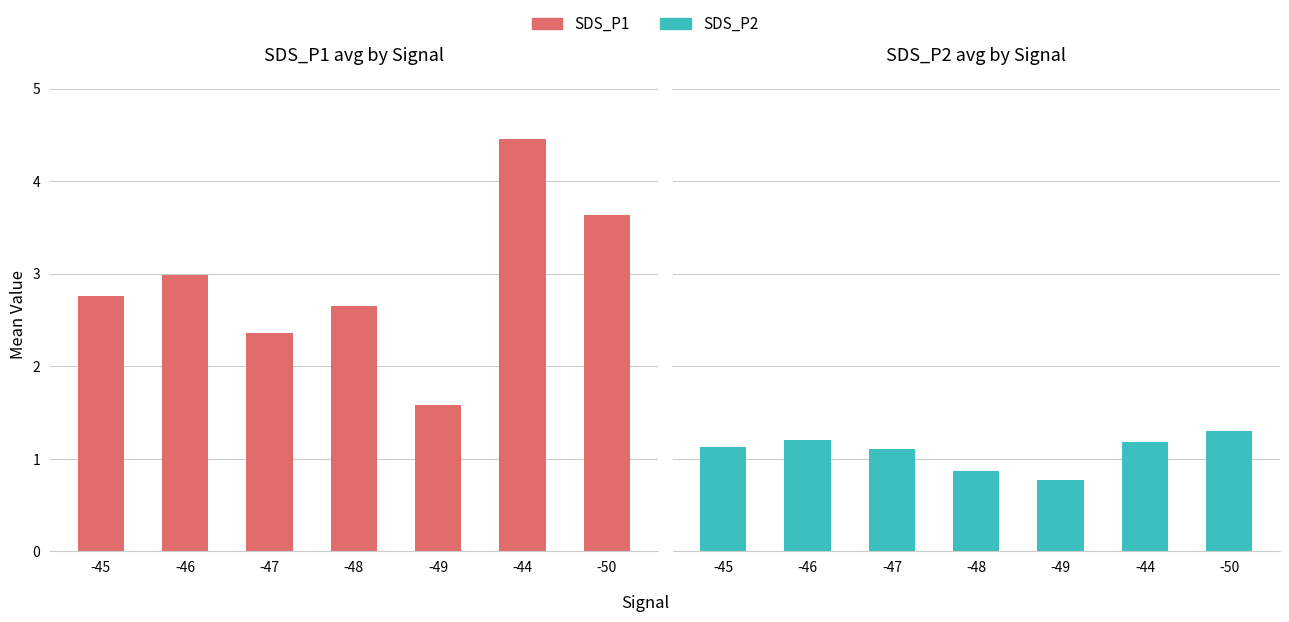

Rank the series at -44 from lowest to highest value.

SDS_P2, SDS_P1